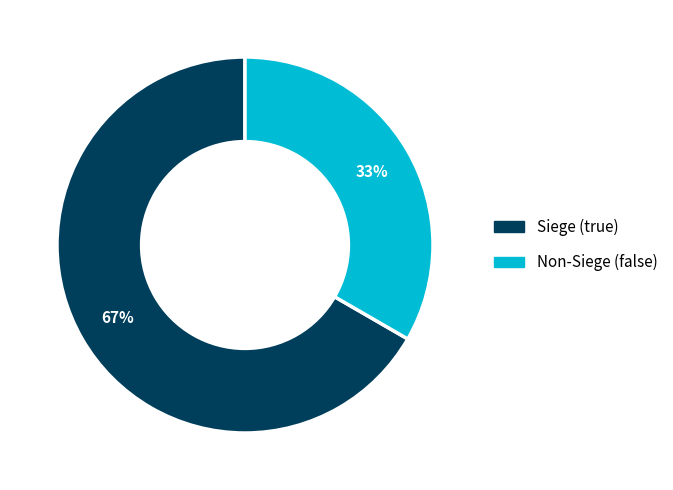

Is there a majority slice in this chart?

Yes